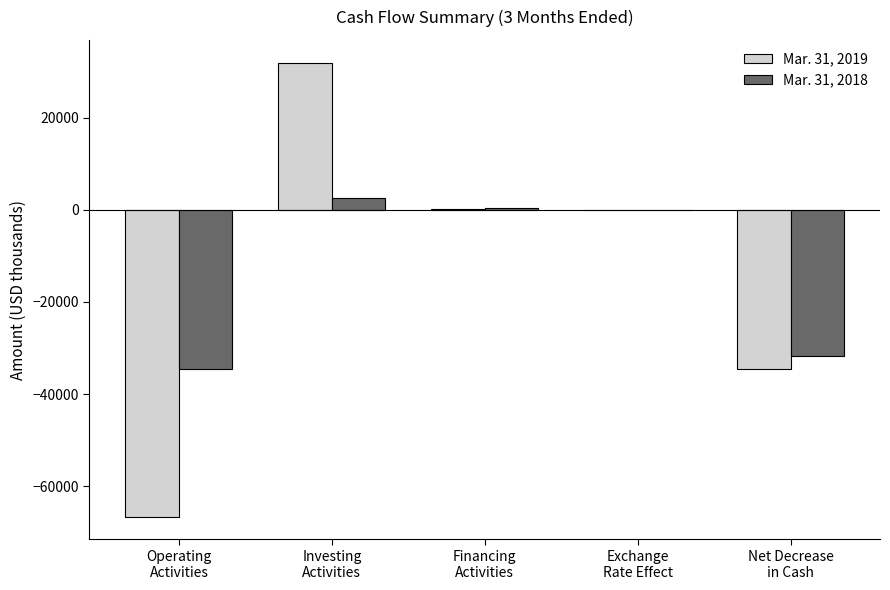

How many groups of bars are there?

5